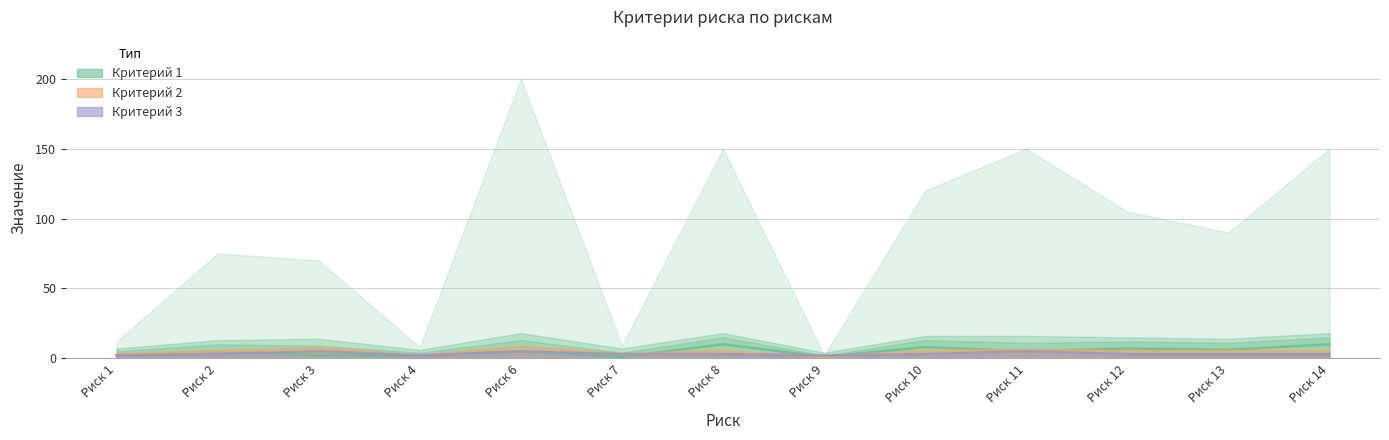

Rank the series by their maximum value, from highest to lowest.

Критерий 1, Критерий 2, Критерий 3